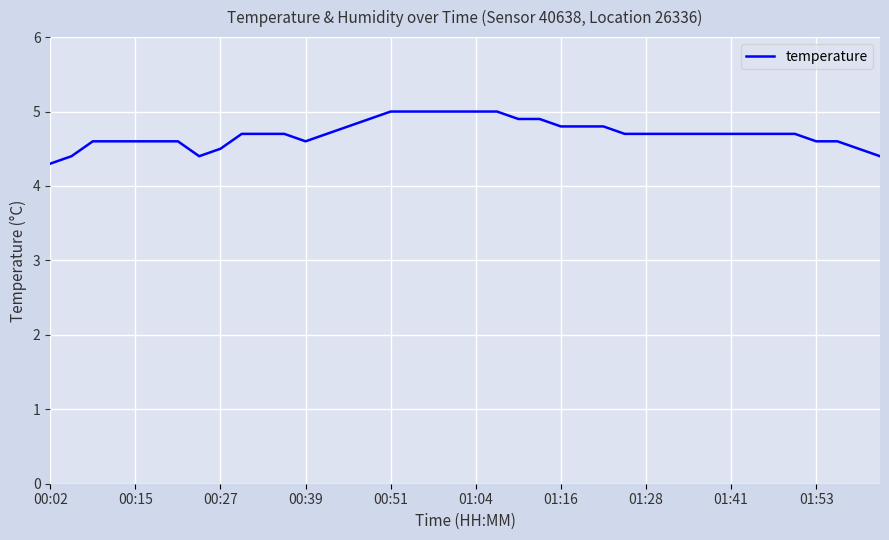

Reading left to right, what are all the values shown in this chart?

4.3	4.4	4.6	4.6	4.6	4.6	4.6	4.4	4.5	4.7	4.7	4.7	4.6	4.7	4.8	4.9	5.0	5.0	5.0	5.0	5.0	5.0	4.9	4.9	4.8	4.8	4.8	4.7	4.7	4.7	4.7	4.7	4.7	4.7	4.7	4.7	4.6	4.6	4.5	4.4